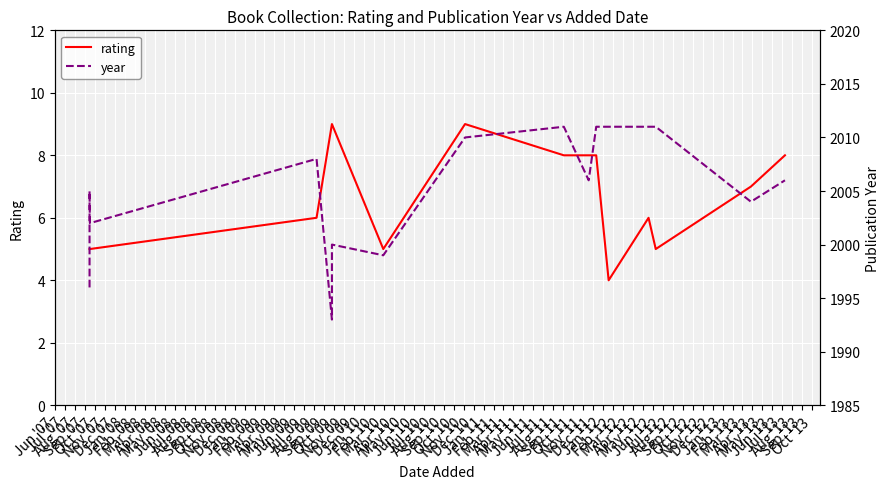

Reading left to right, transcribe all the data shown in this chart.

rating: 5	5	5	5	6	9	9	5	9	8	8	8	4	6	5	7	8
year: 1996	1999	2005	2002	2008	1993	2000	1999	2010	2011	2006	2011	2011	2011	2011	2004	2006